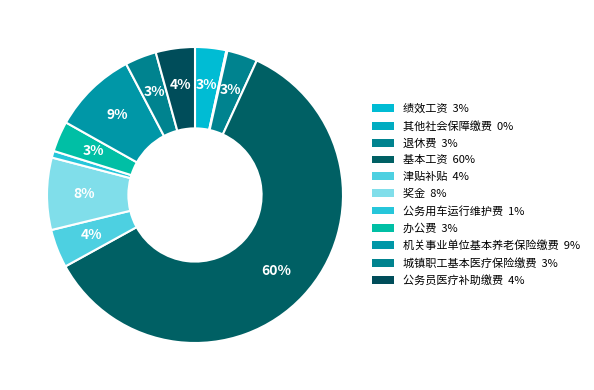

Approximately how many times larger is the value at 办公费 compared to 公务员医疗补助缴费?

0.8